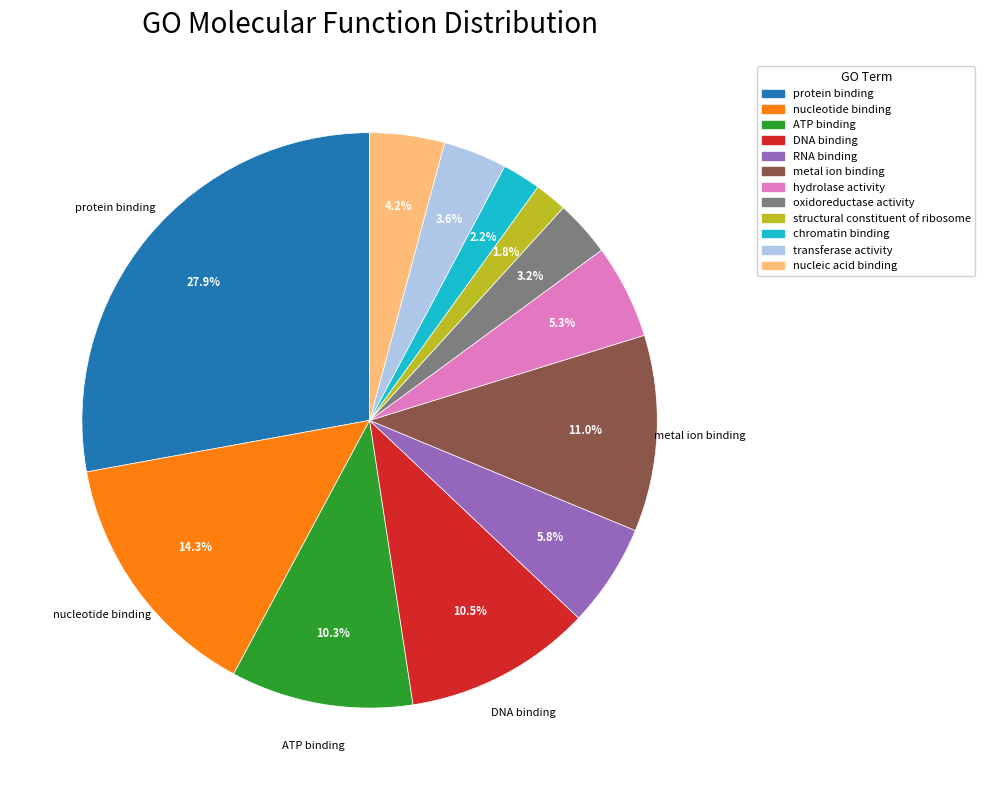

Is there a majority slice in this chart?

No